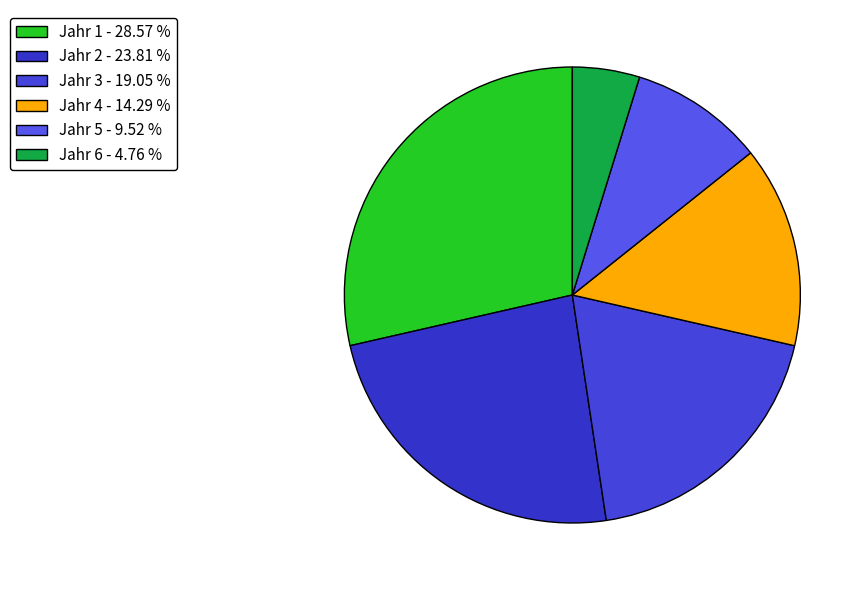

Do Jahr 1 and Jahr 4 together represent more than half of the pie?

No